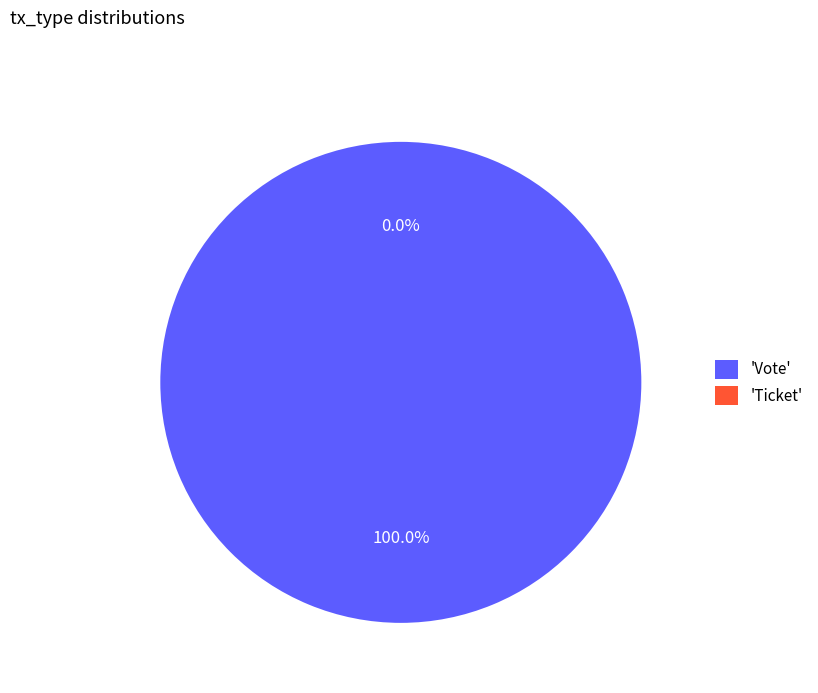

Combined, what portion of the pie is Ticket and Vote?

100.0%